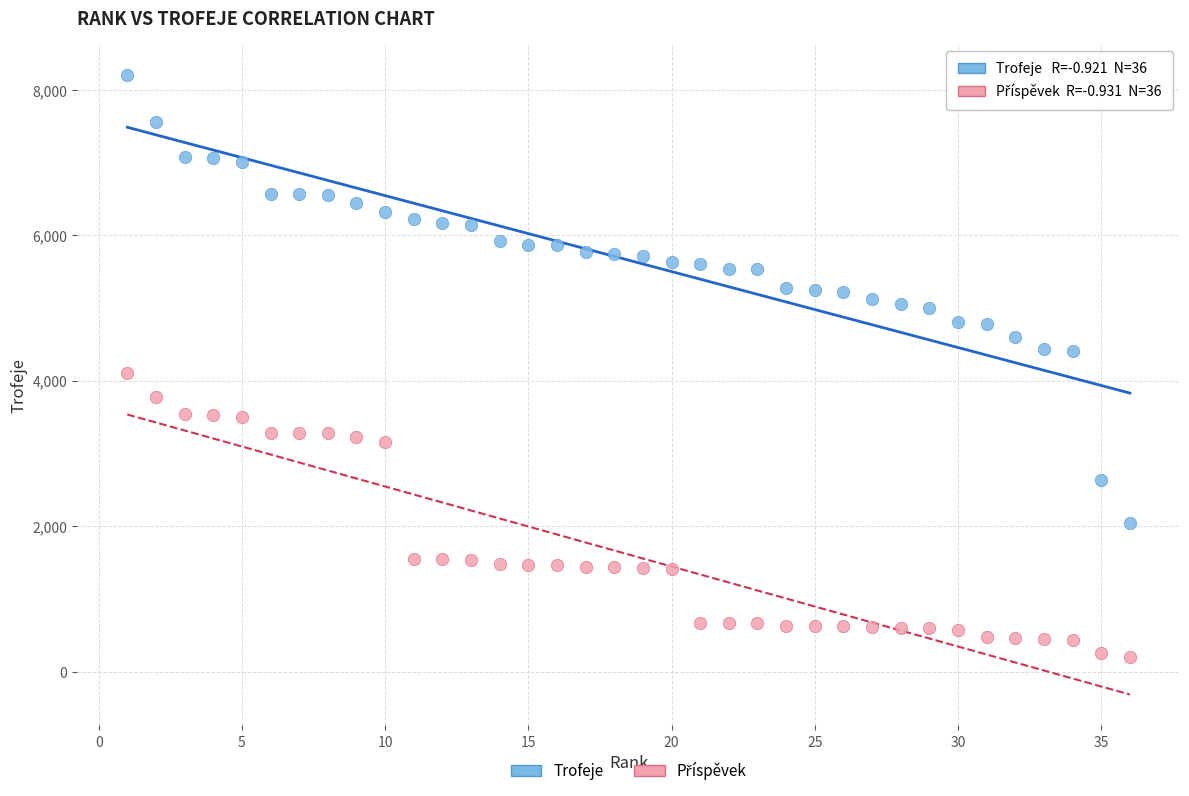

Which series contains the highest Y value?

Trofeje